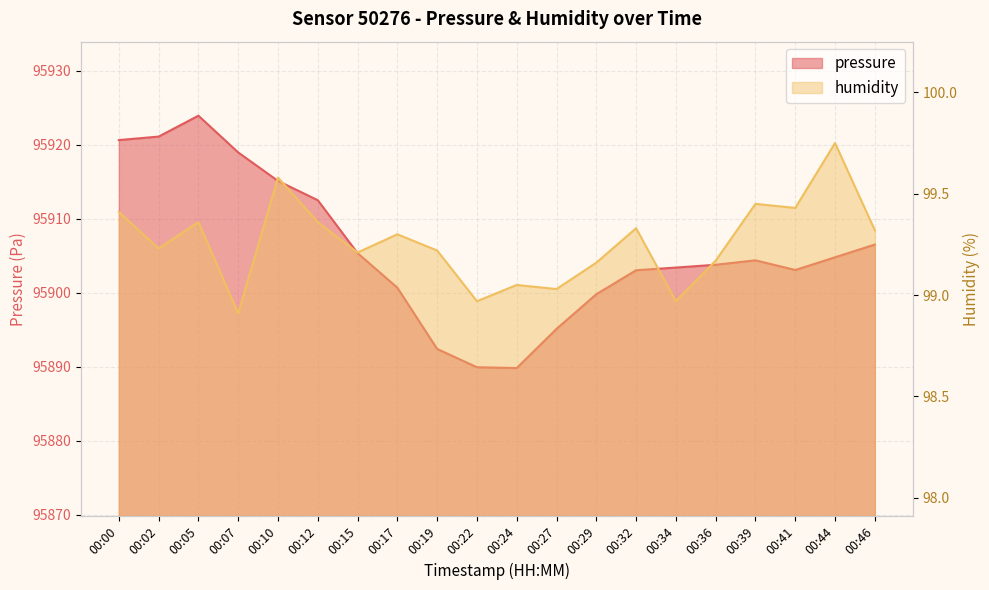

How many values in the humidity series are below 99?

3